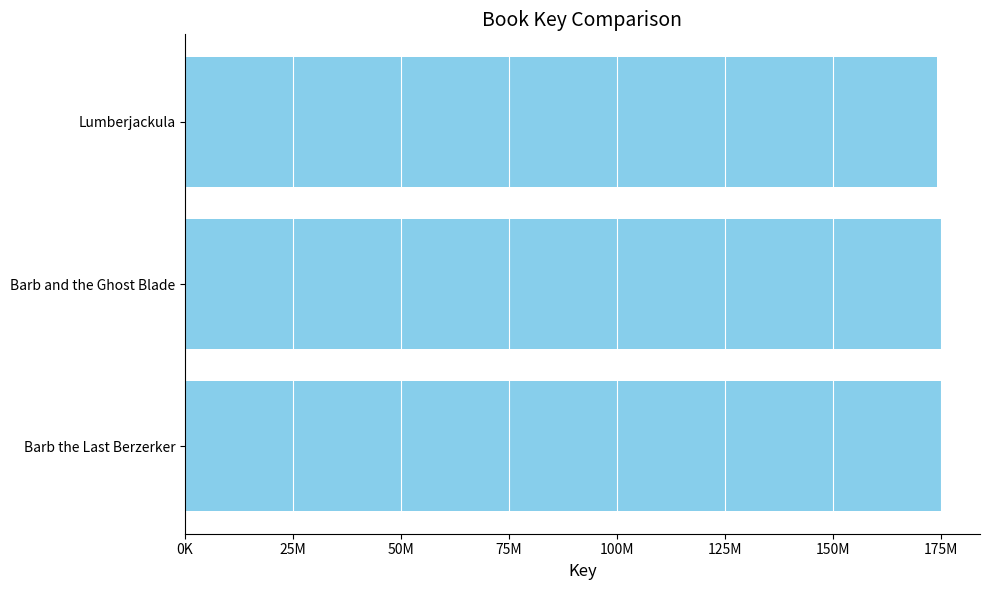

At which label is the value closest to 174737748?

Barb the Last Berzerker